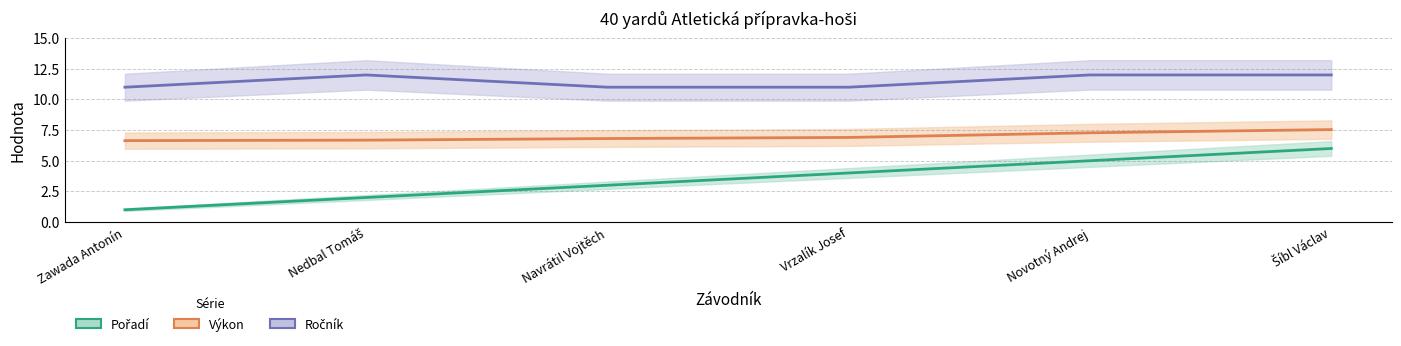

Which has a higher value, Zawada Antonín or Šíbl Václav?

Šíbl Václav